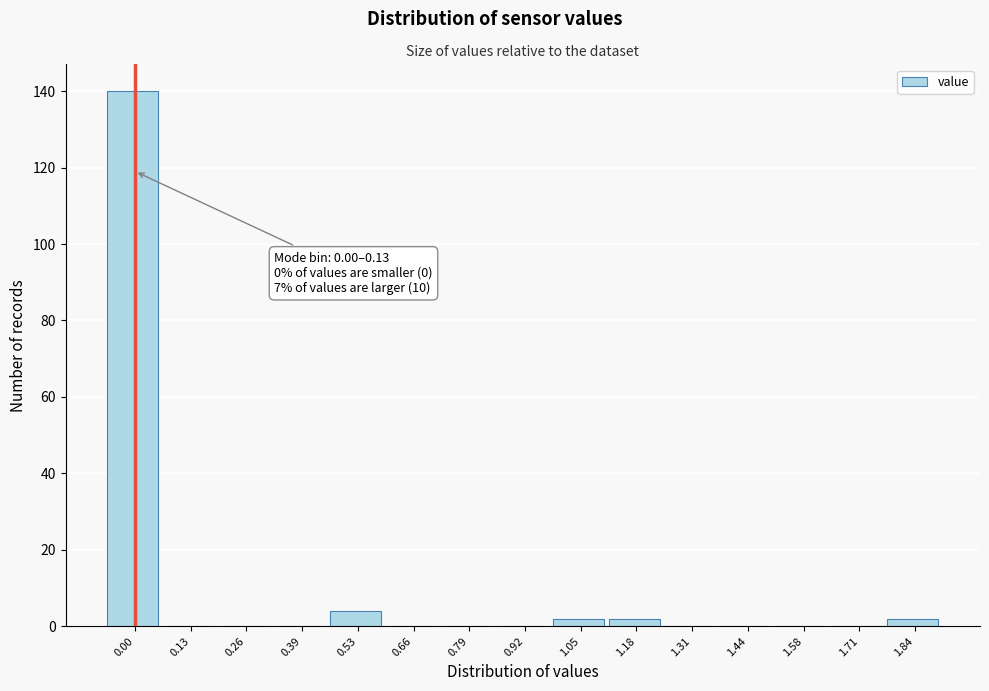

Reading left to right, transcribe all the data shown in this chart.

0.00=140	0.13=0	0.26=0	0.39=0	0.53=4	0.66=0	0.79=0	0.92=0	1.05=2	1.18=2	1.31=0	1.44=0	1.58=0	1.71=0	1.84=2